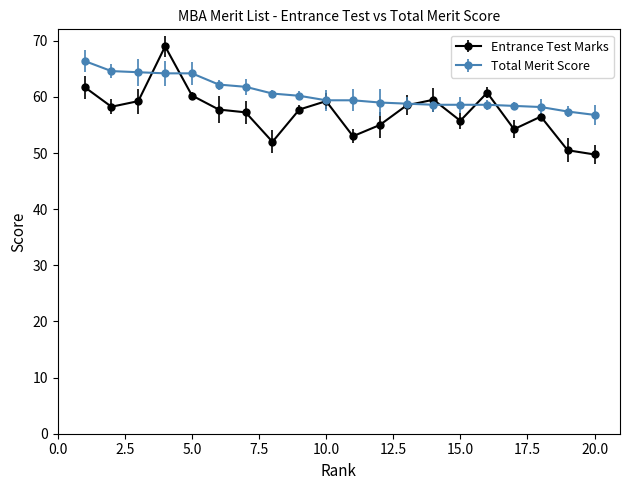

At how many categories does at least one series exceed 51?

20